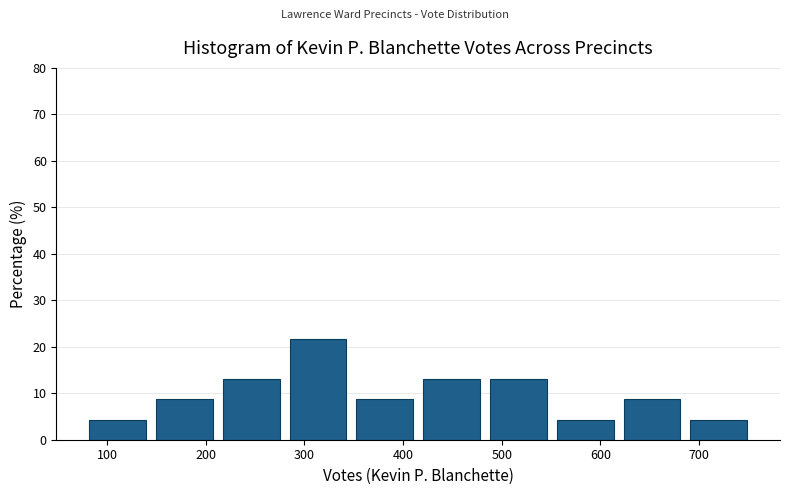

What is the height of the bar covering 420 to 490 on the x-axis? Neither the bar edges nor the heights are printed on the chart, so give them approximately, as read against the axes.

13